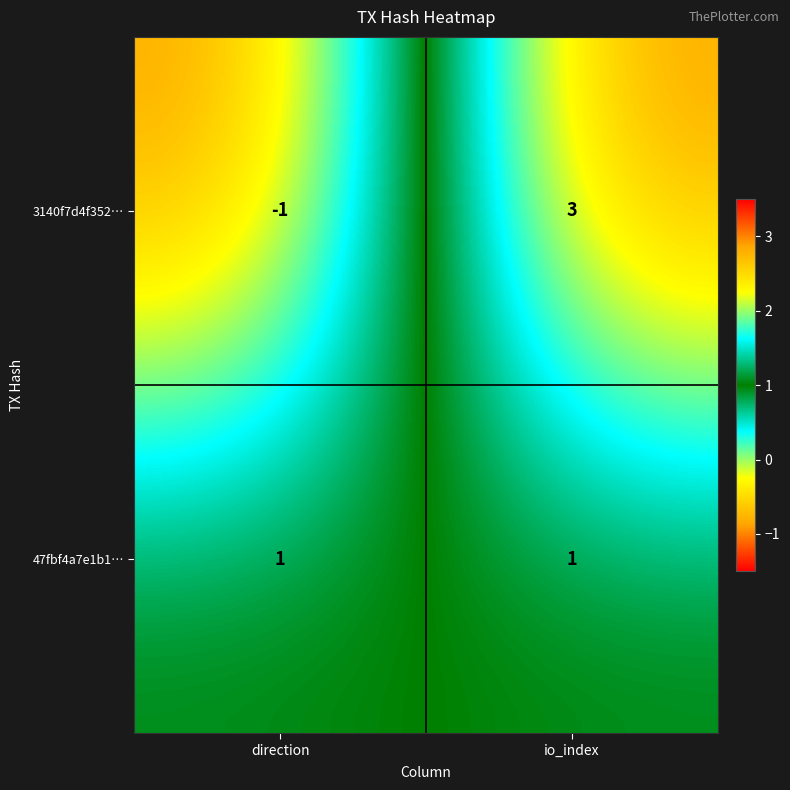

How many series are shown in this chart?

2